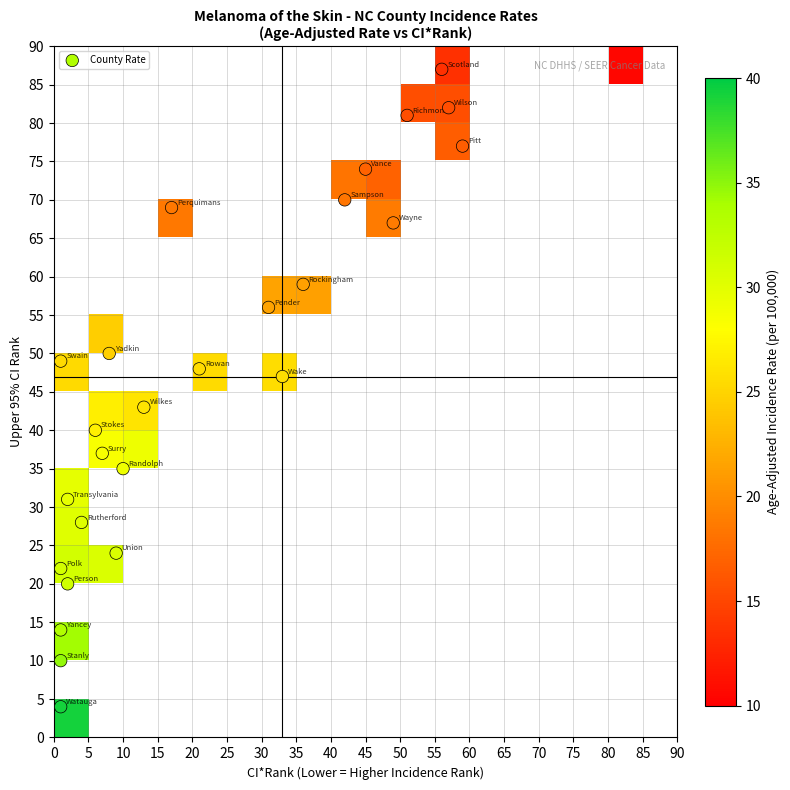

What is the sum of all Stokes County values?

72.9